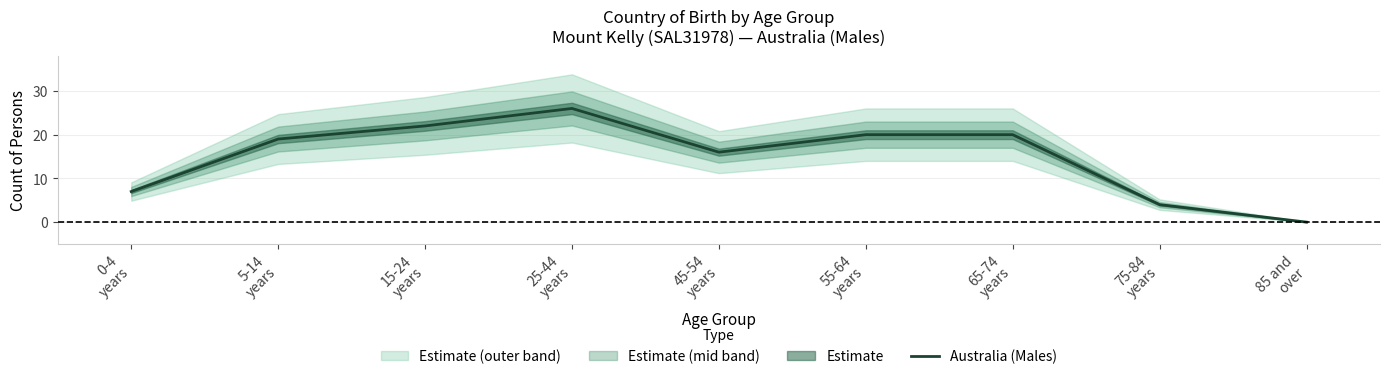

How many data points are less than 19?

4